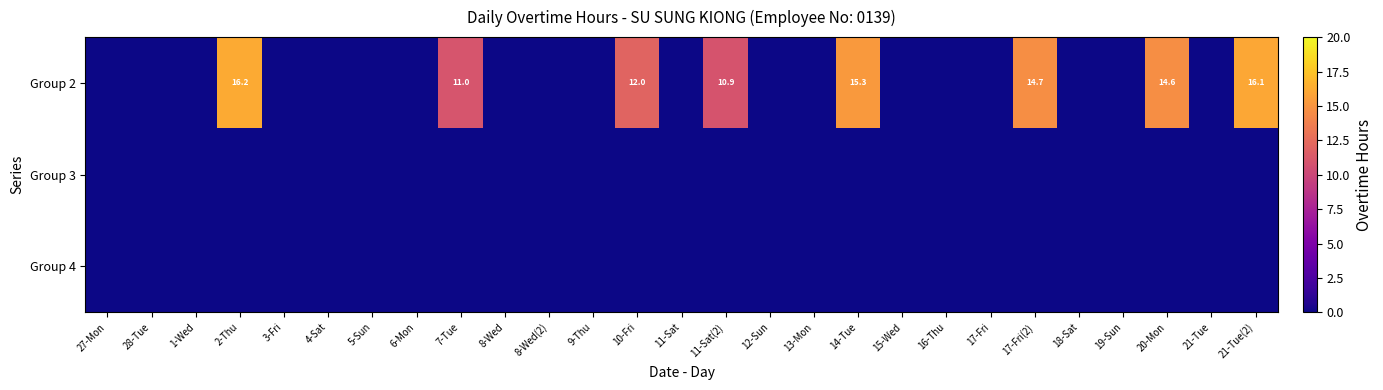

True or false: Group 2 has a value of 4.8 at 7-Tue.

False